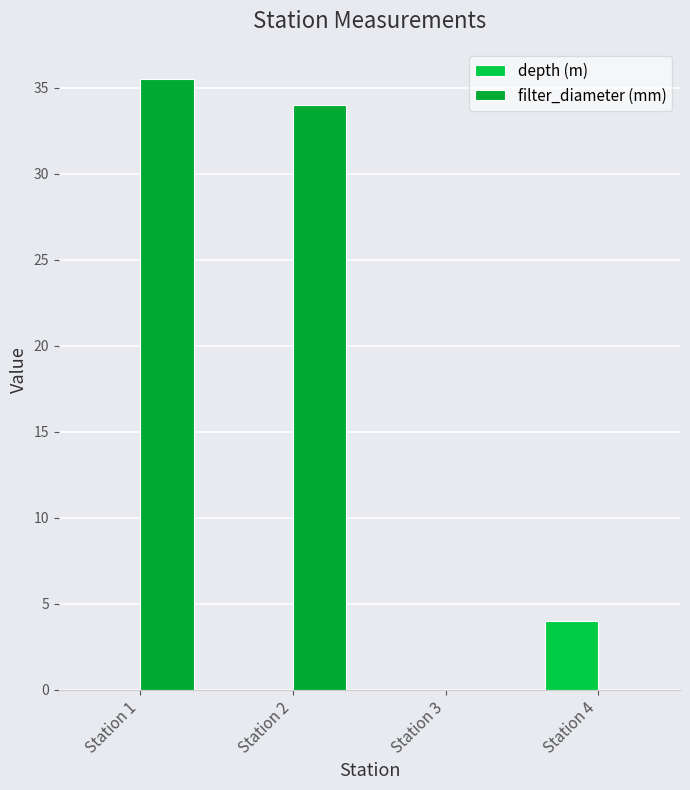

Reading left to right, transcribe all the data shown in this chart.

depth (m): 0.0	0.0	0.0	4.0
filter_diameter (mm): 35.5	34.0	0.0	0.0